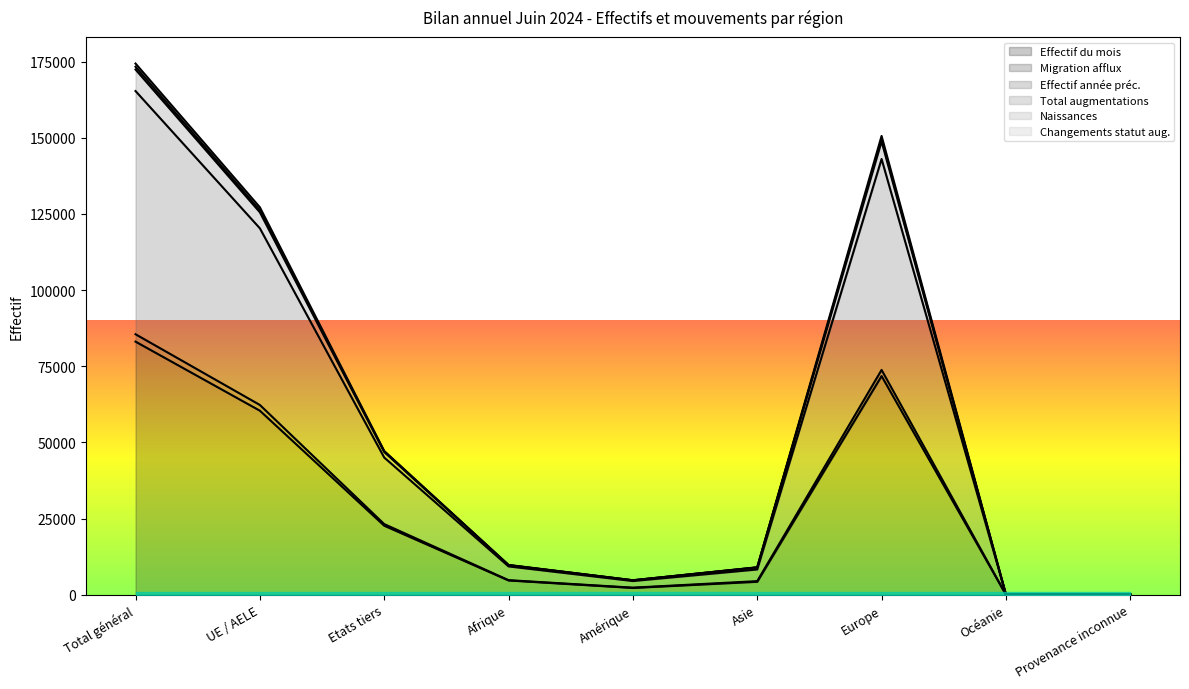

At which category is the sum across all series the highest?

Total général